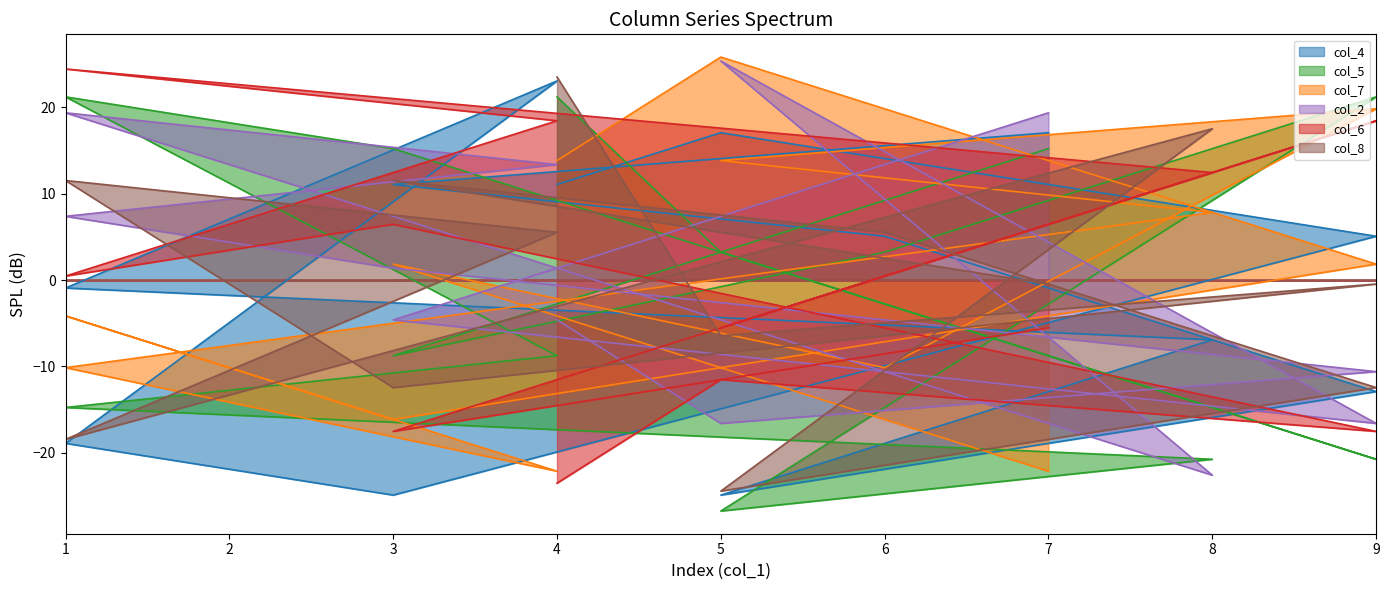

Is the value of col_8 at 4 greater than the value of col_2 at 4?

Yes